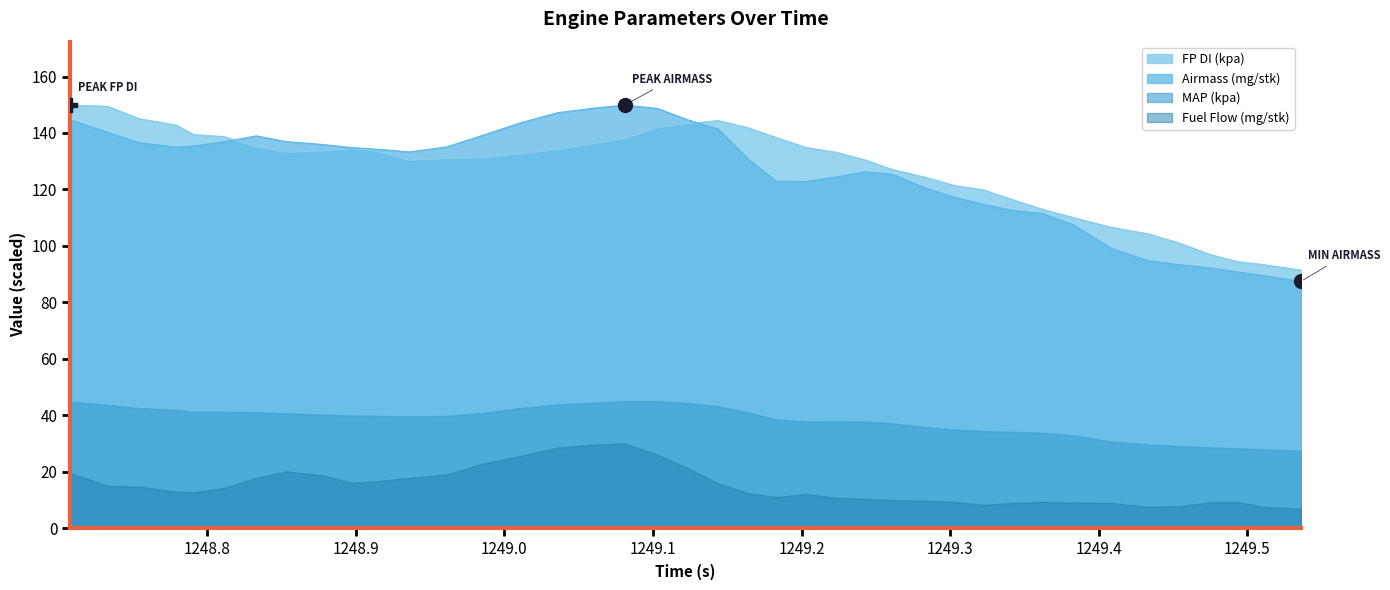

What is the sum of the FP DI (kpa) values at 1249.203 and 1249.323?

254.6